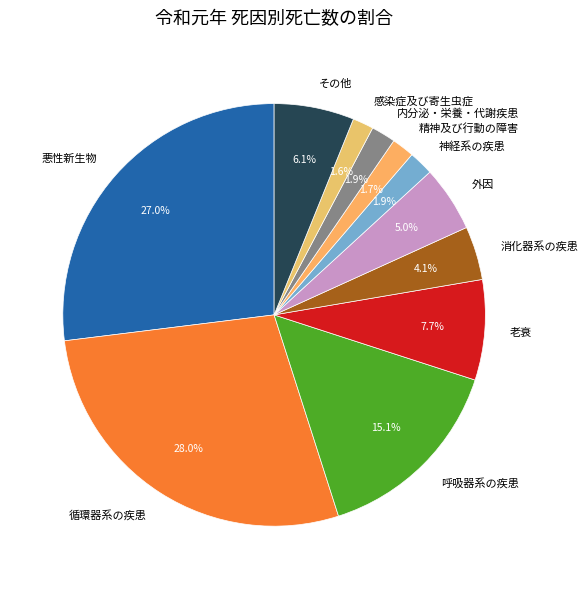

Count the number of slices in the pie.

11